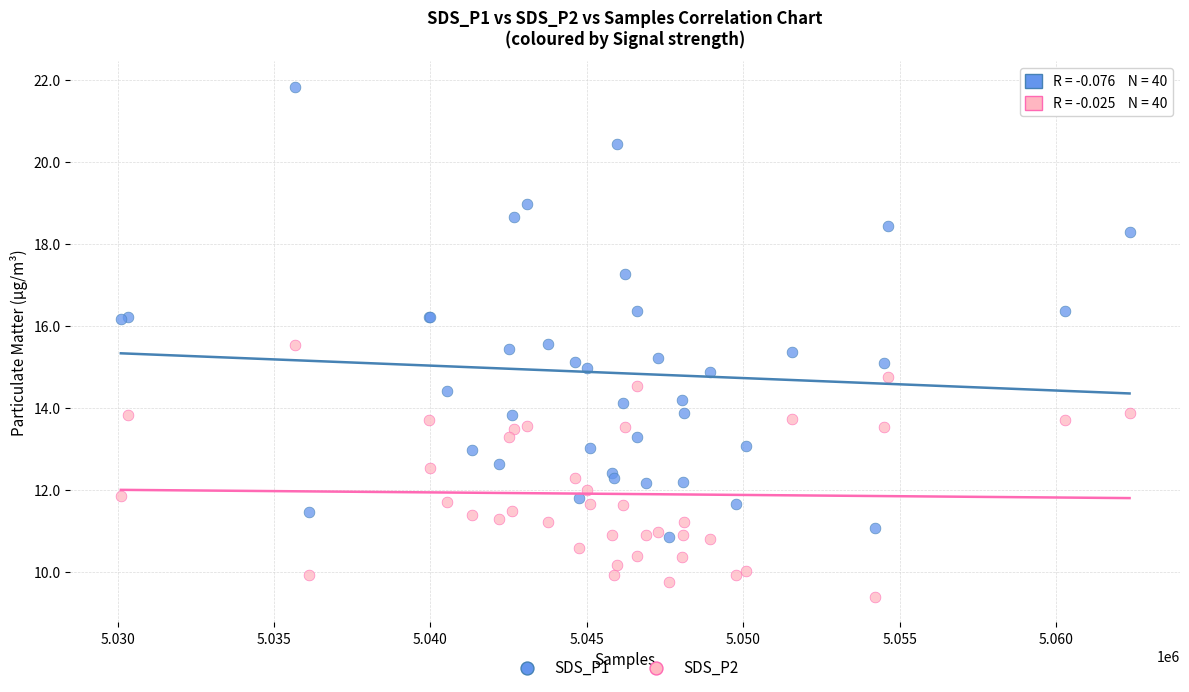

Which series reaches the maximum Y coordinate?

SDS_P1